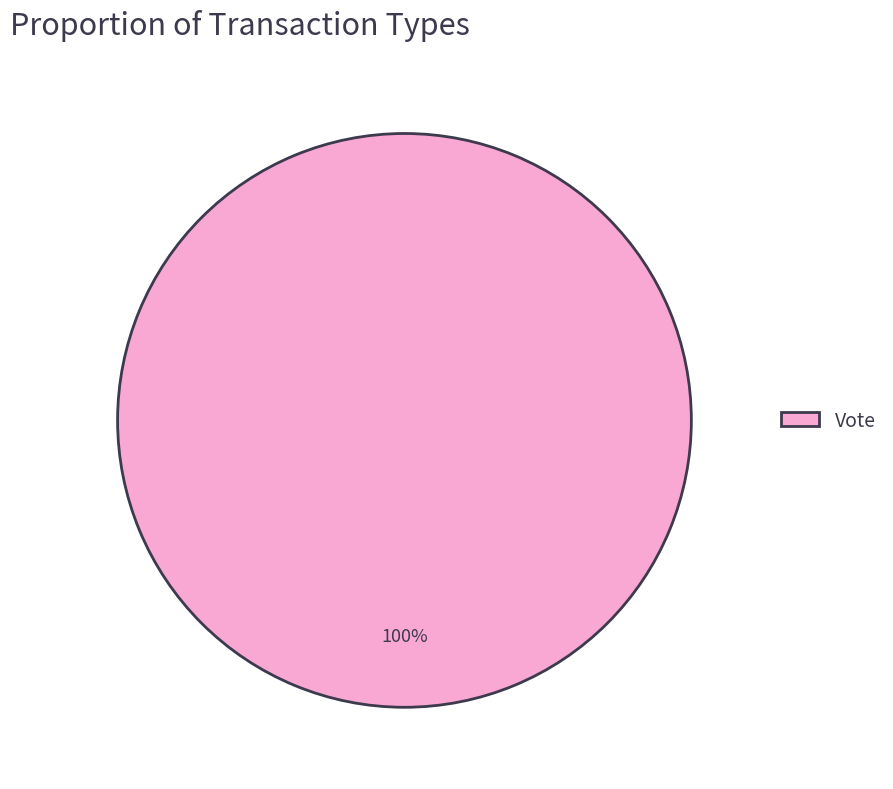

Does any single category account for the majority?

Yes